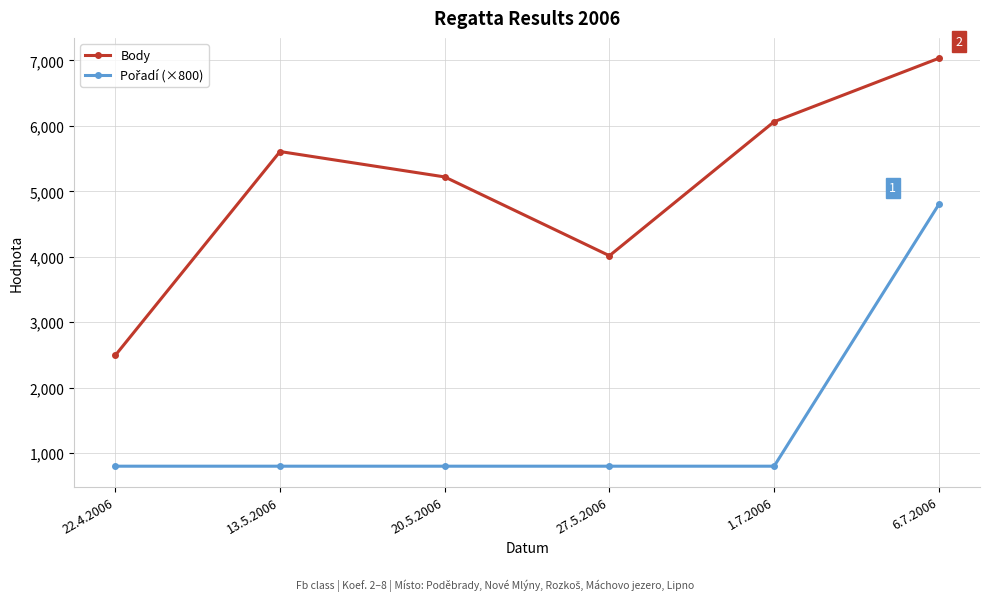

Is this an area chart (filled region under the line)?

No